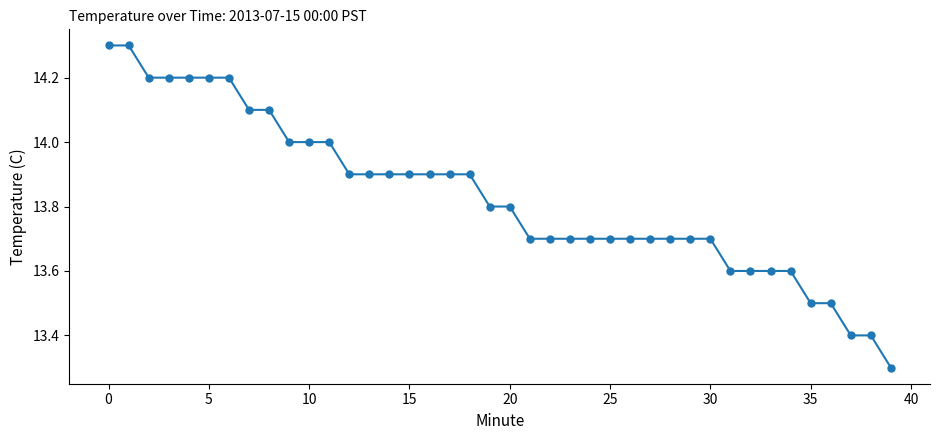

What is the minimum value shown in the chart?

13.3